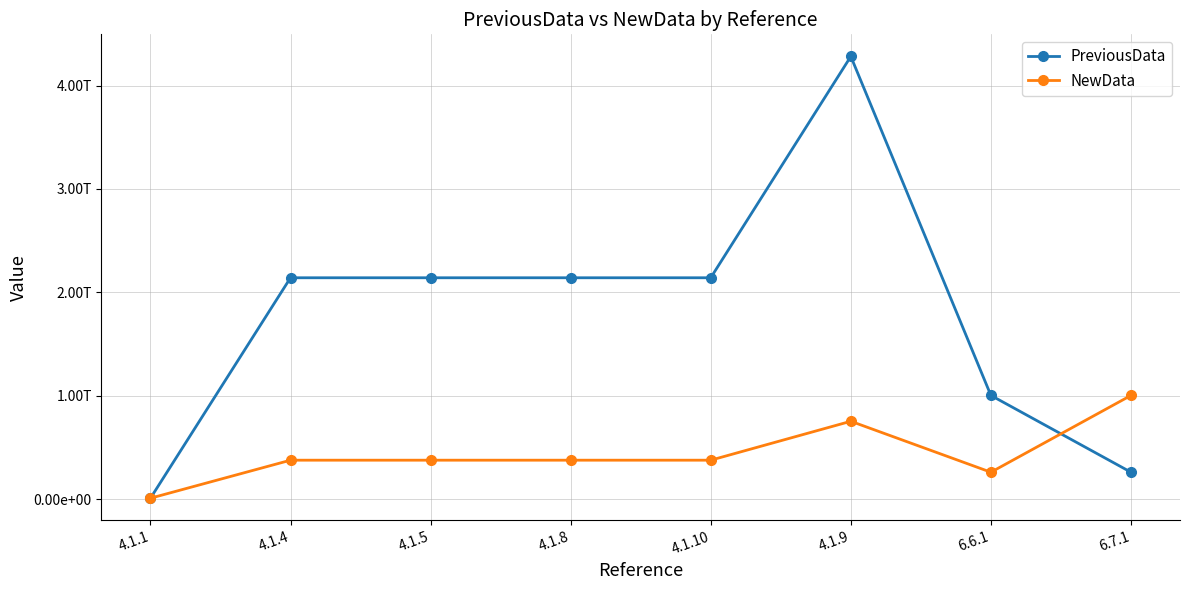

Rank the series by their average value, from lowest to highest.

NewData, PreviousData